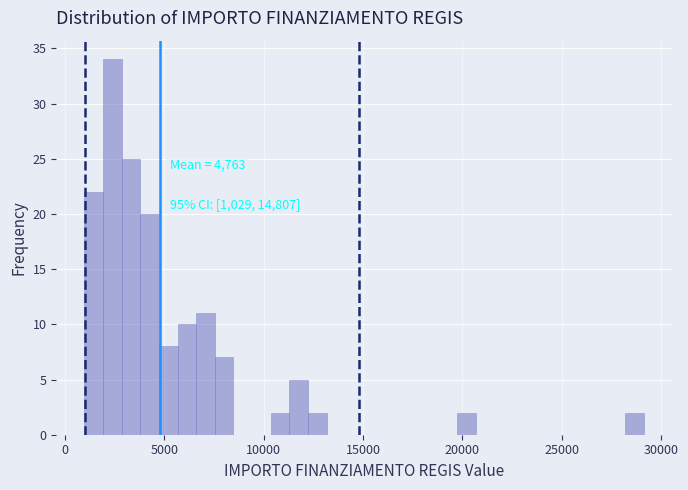

Read against the x-axis, roughly where is the centre of the tallest bar?

2500